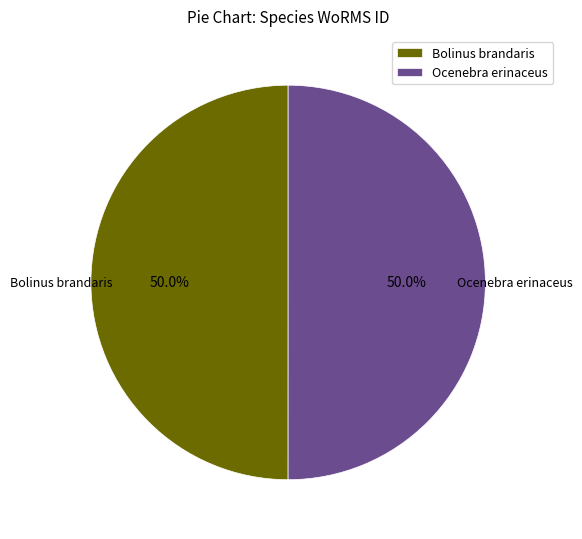

To the nearest percent, what portion does Bolinus brandaris represent?

50%